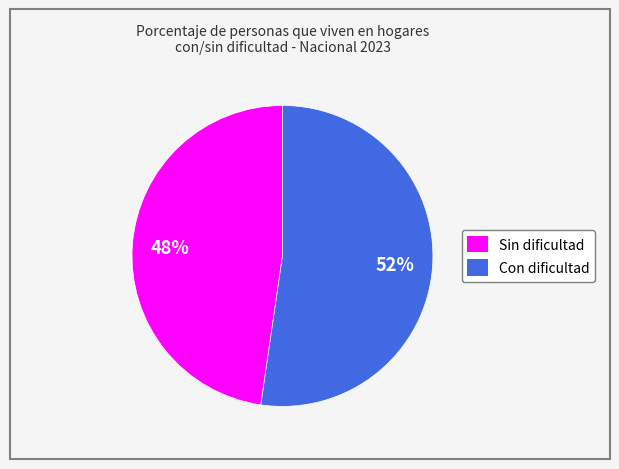

To the nearest percent, what is the average slice percentage?

50%